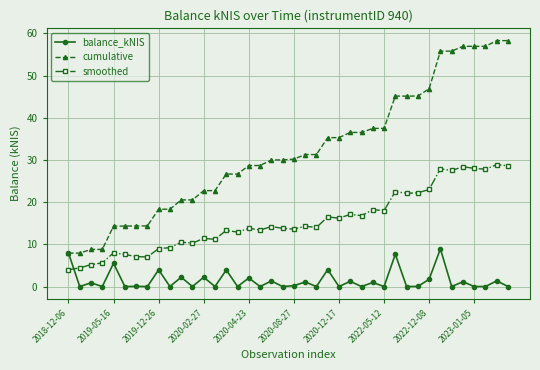

What are all the series names shown in the legend?

balance_kNIS, cumulative, smoothed